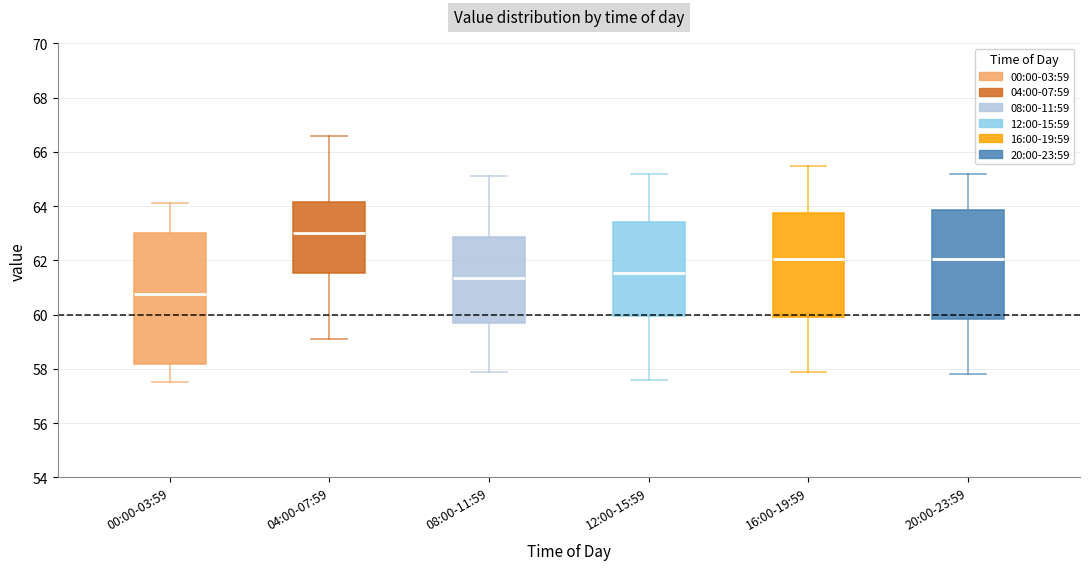

Where is the lower edge of the box for 04:00-07:59 on the y-axis? The values are not printed on the chart, so give them approximately, as read against the axis.

61.6